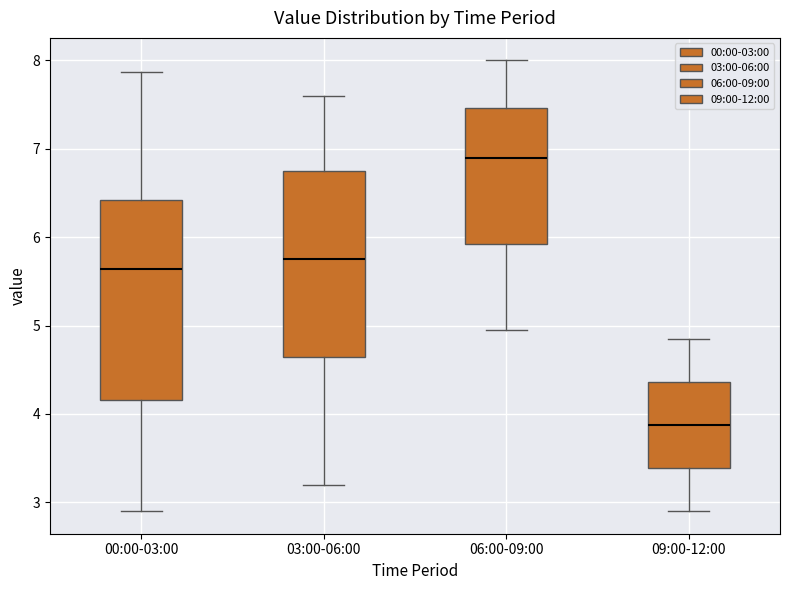

Reading left to right, read every box against the y-axis: the position of its median line, the range the box covers, and the ends of its whiskers. The values are not printed on the chart, so give them approximately, as read against the axis.

00:00-03:00: median 5.6, box 4.2 to 6.4, whiskers 2.9 to 7.9
03:00-06:00: median 5.8, box 4.7 to 6.8, whiskers 3.2 to 7.6
06:00-09:00: median 6.9, box 5.9 to 7.5, whiskers 5.0 to 8.0
09:00-12:00: median 3.9, box 3.4 to 4.4, whiskers 2.9 to 4.9